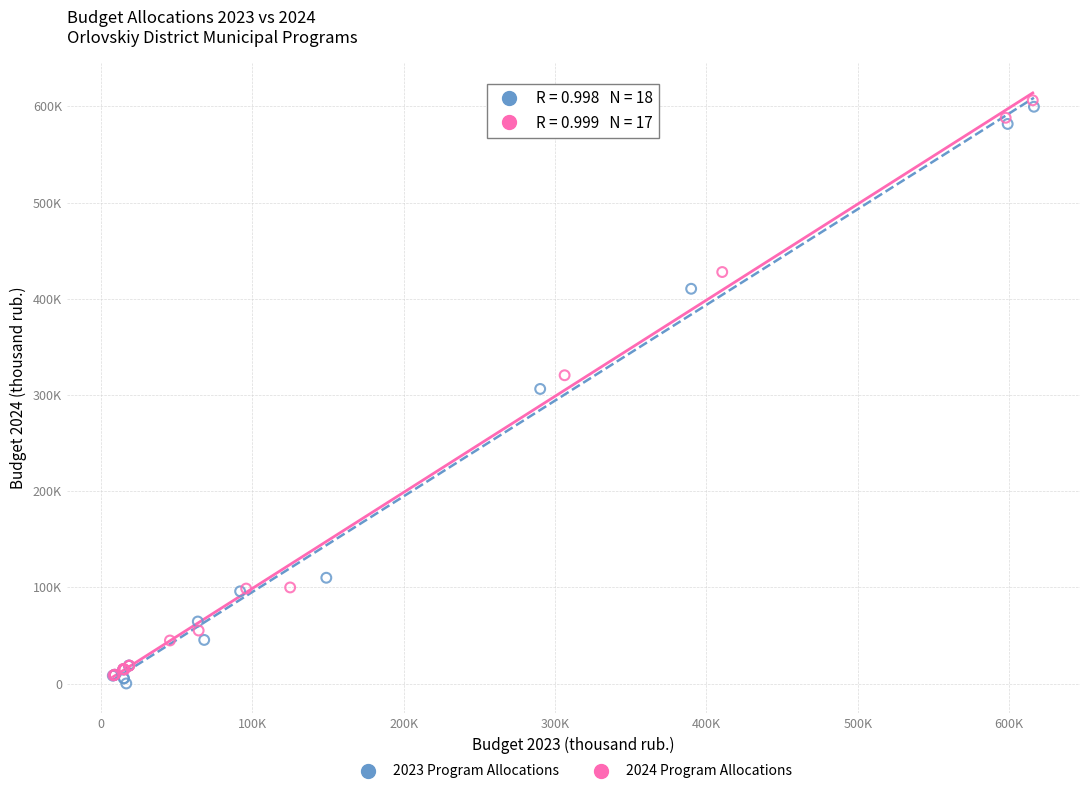

Which series contains the highest Y value?

2024 Program Allocations